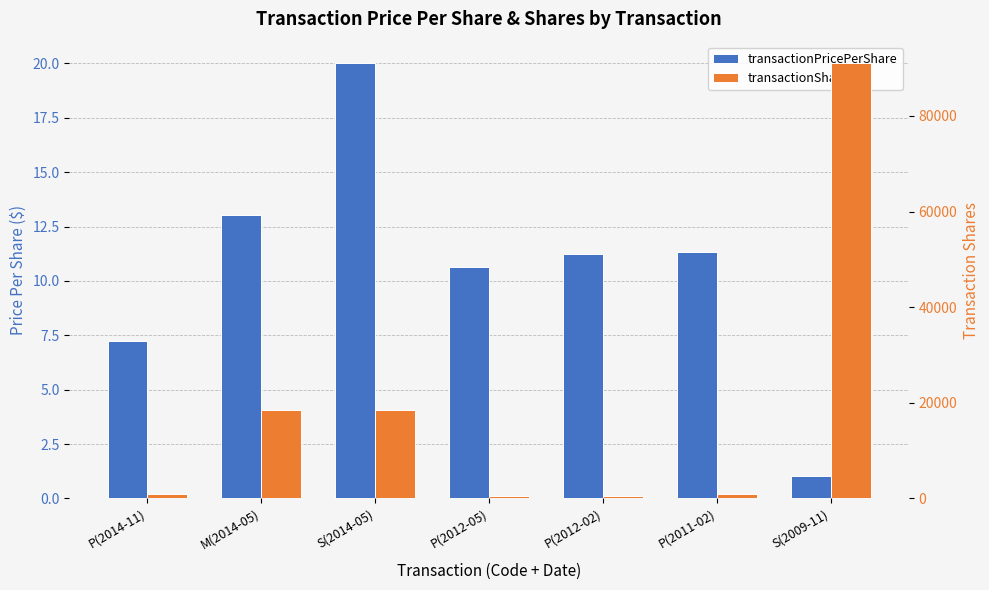

List the labels in order of transactionShares value, largest first.

S(2009-11), M(2014-05), S(2014-05), P(2011-02), P(2014-11), P(2012-05), P(2012-02)